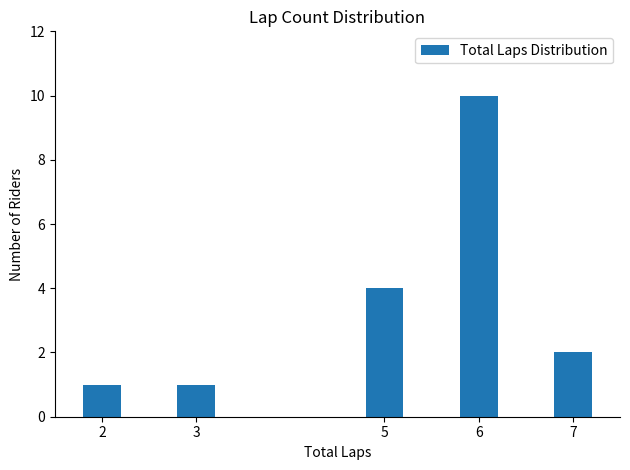

What is the difference between the maximum and minimum values?

9